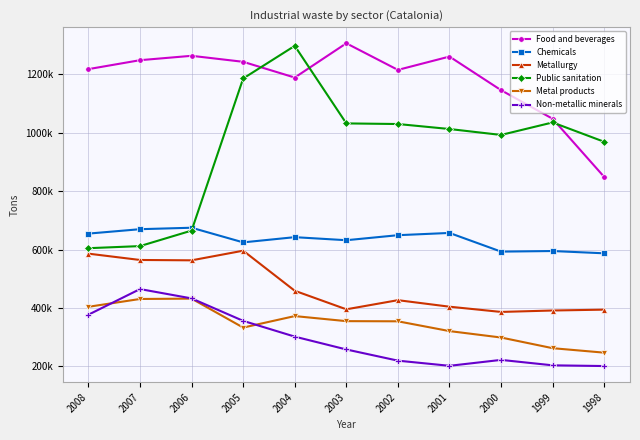

What are all the series names shown in the legend?

Food and beverages, Chemicals, Metallurgy, Public sanitation, Metal products, Non-metallic minerals